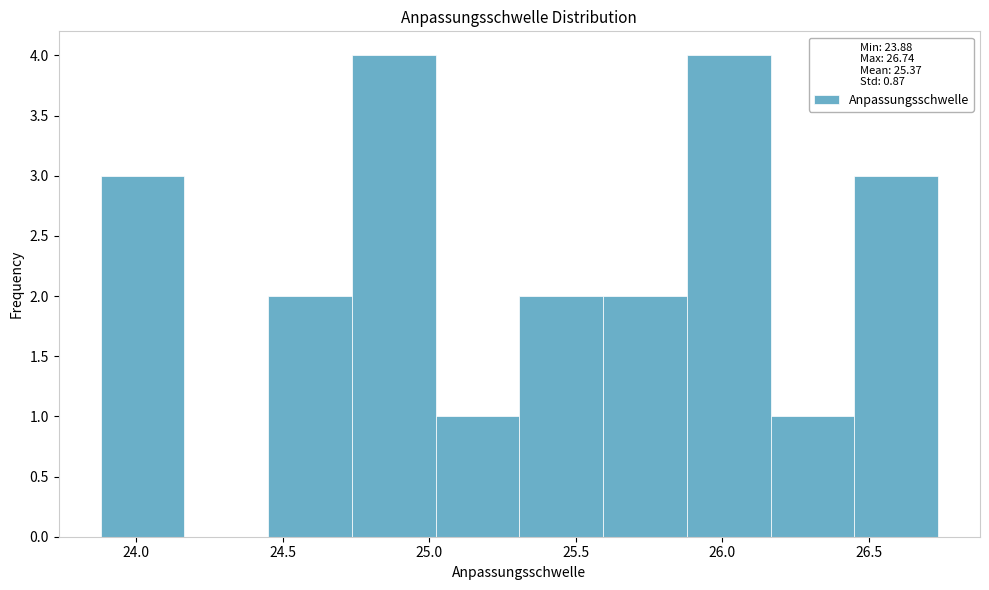

Reading left to right, transcribe this chart: for each bar, give the range it covers on the x-axis and its height. Neither the bar edges nor the heights are printed on the chart, so give them approximately, as read against the axes.

23.90 to 24.15: 3
24.15 to 24.45: 0
24.45 to 24.75: 2
24.75 to 25.00: 4
25.00 to 25.30: 1
25.30 to 25.60: 2
25.60 to 25.90: 2
25.90 to 26.15: 4
26.15 to 26.45: 1
26.45 to 26.75: 3